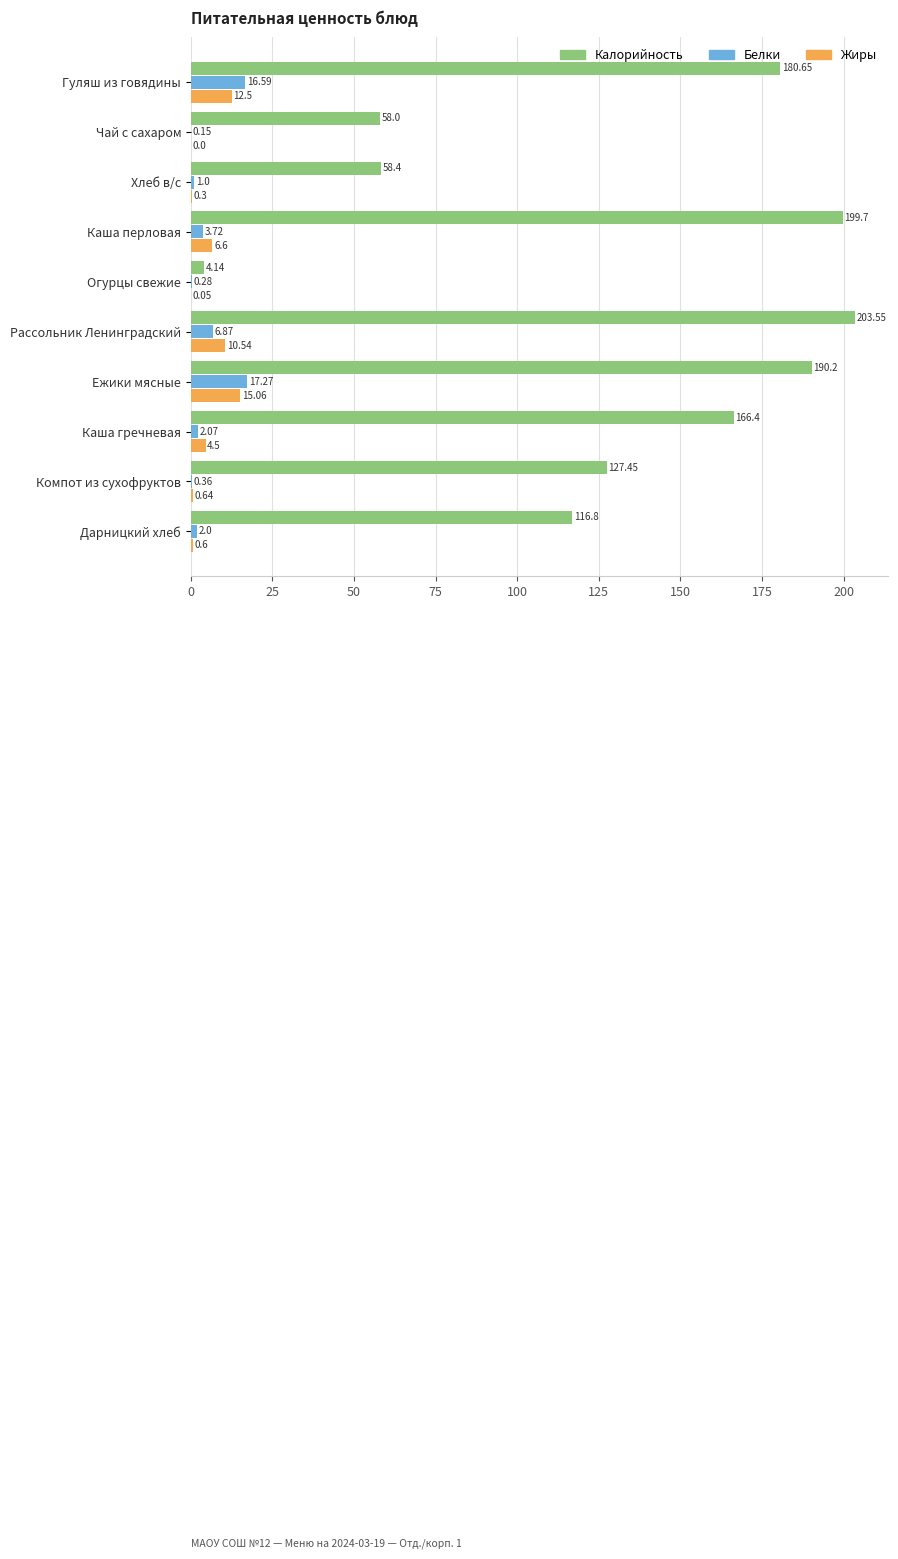

Between Рассольник Ленинградский and Компот из сухофруктов, which series saw the biggest shift?

Калорийность